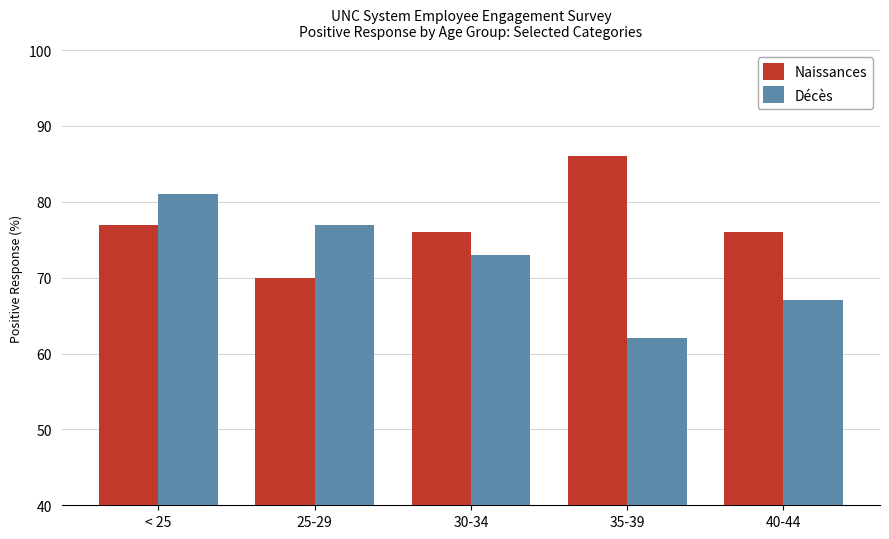

How many bars are there in each group?

2